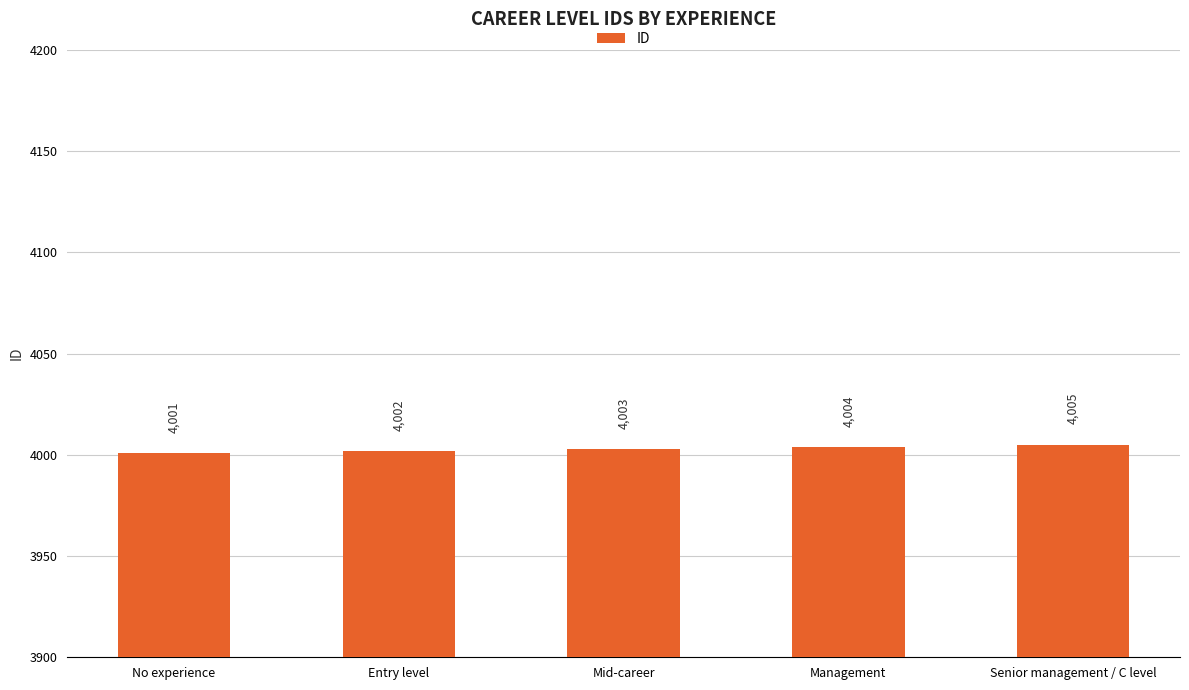

What is the average value?

4003